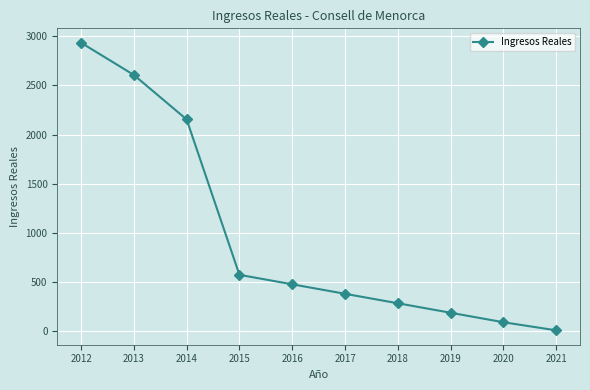

Rank the categories by value from lowest to highest.

2021, 2020, 2019, 2018, 2017, 2016, 2015, 2014, 2013, 2012